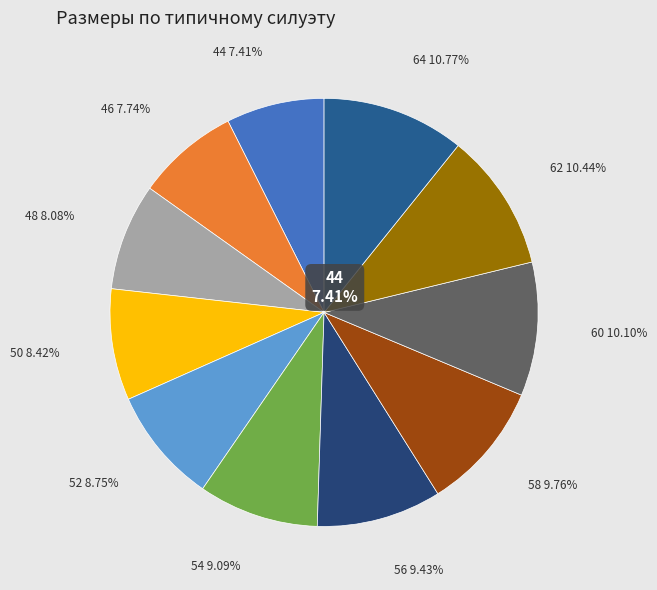

The 62 slice represents 10% of the pie. True or false?

True